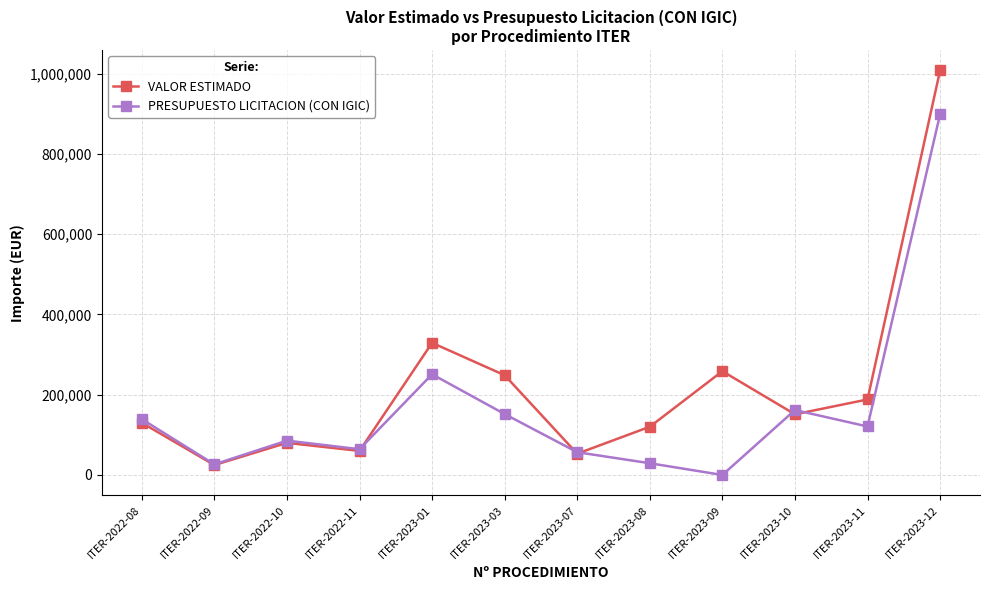

In PRESUPUESTO LICITACION (CON IGIC), how many points are higher than both neighbors (excluding endpoints)?

3